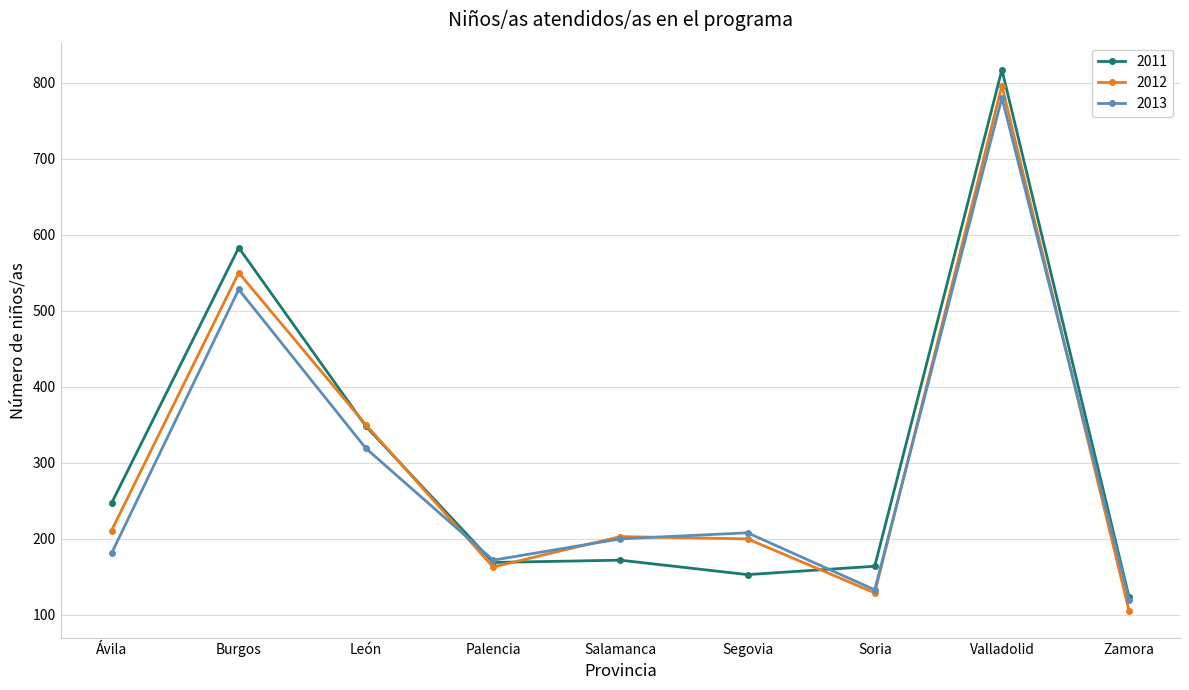

What is the lowest value of the 2011 series?

123